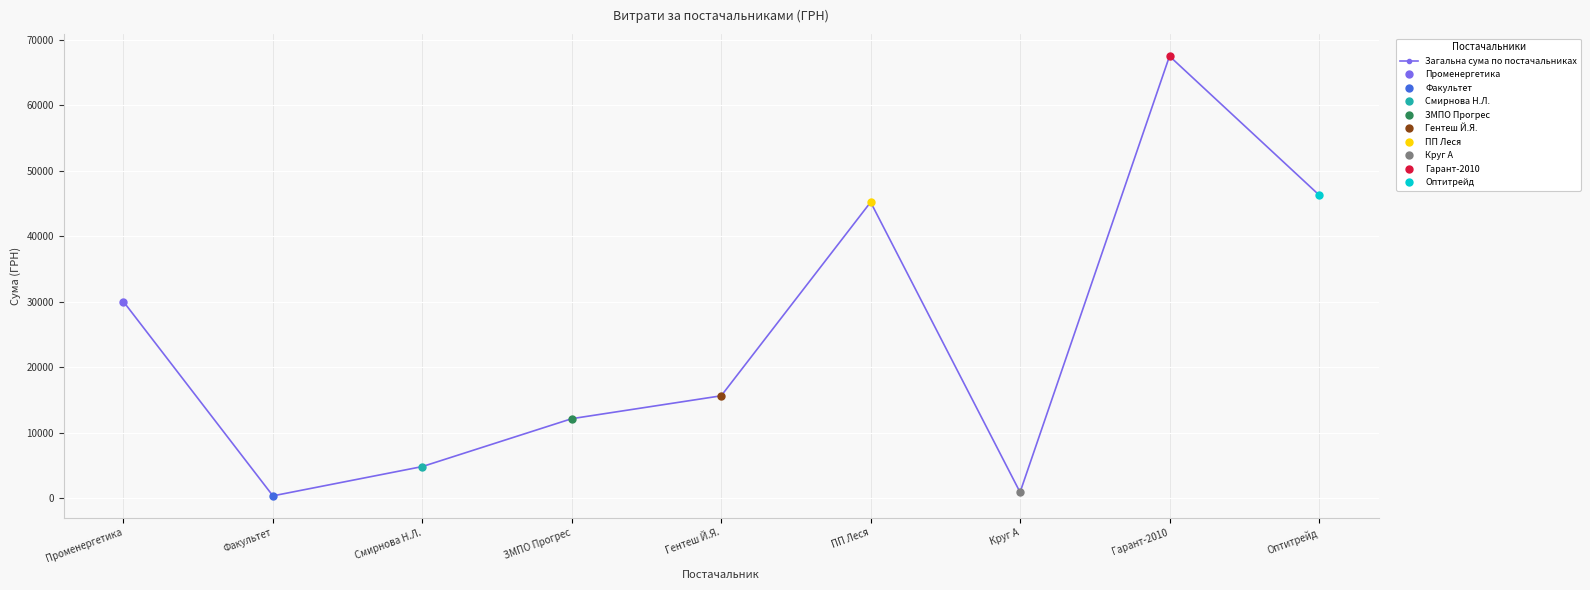

True or false: the data shows 4837.3 at Смирнова Н.Л..

True